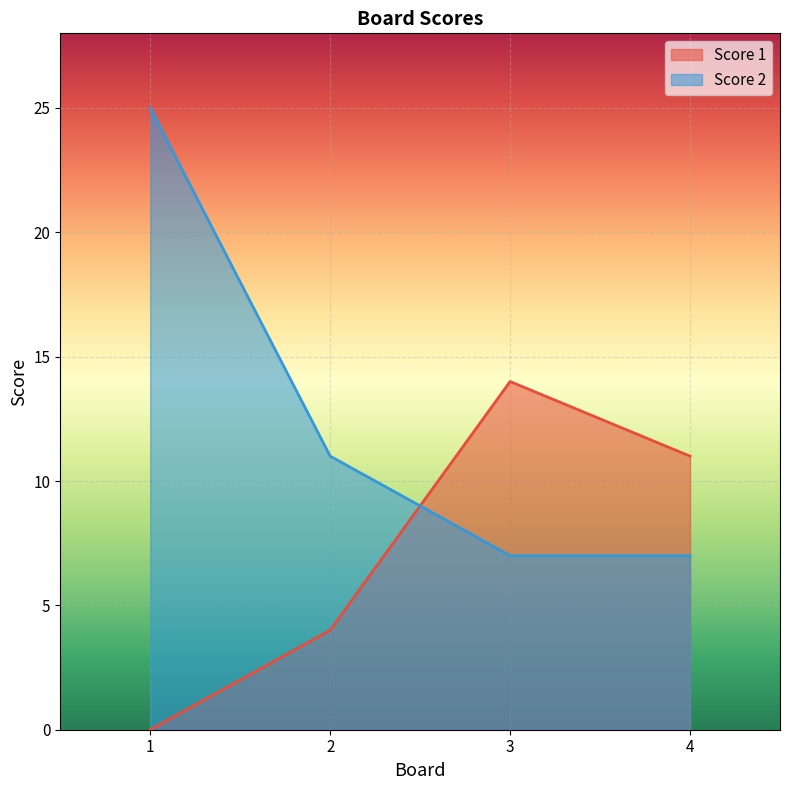

List the labels in order of Score 1 value, smallest first.

1, 2, 4, 3